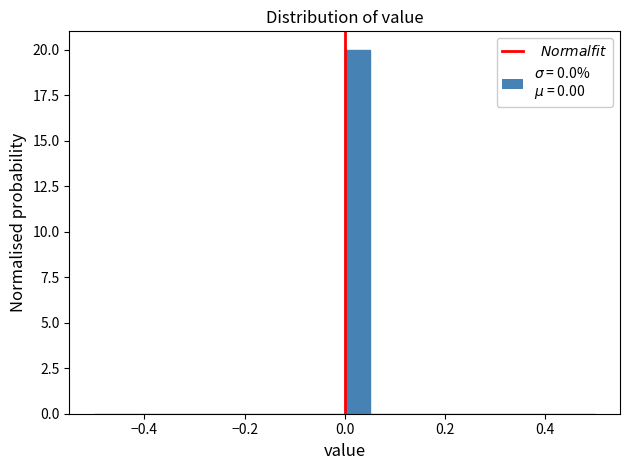

Read against the x-axis, roughly where is the centre of the tallest bar?

0.02